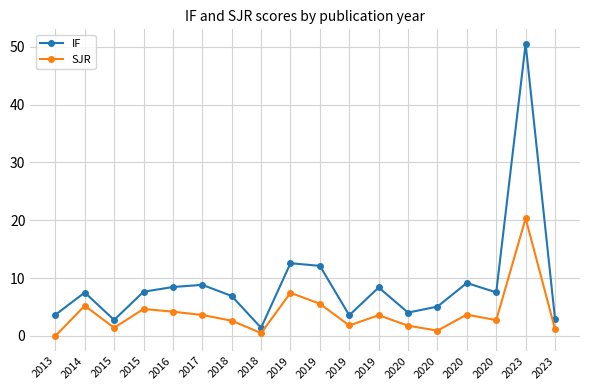

At which category does IF reach its first local valley?

2015